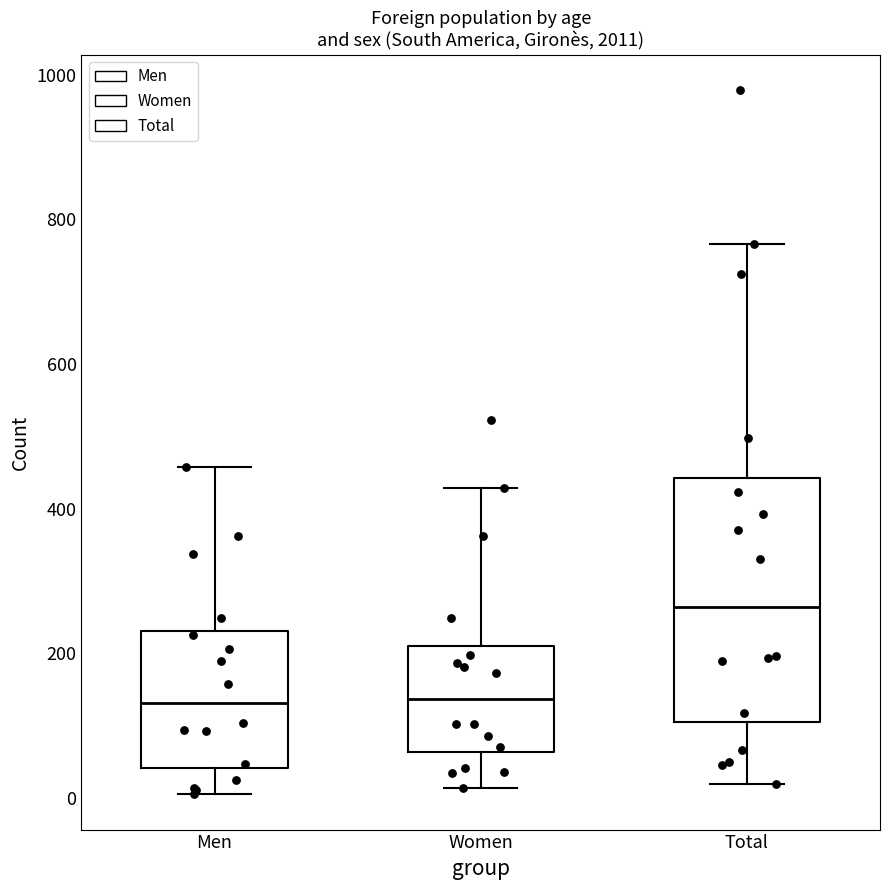

Where does the median line of the box for Men sit on the y-axis? The values are not printed on the chart, so give them approximately, as read against the axis.

140